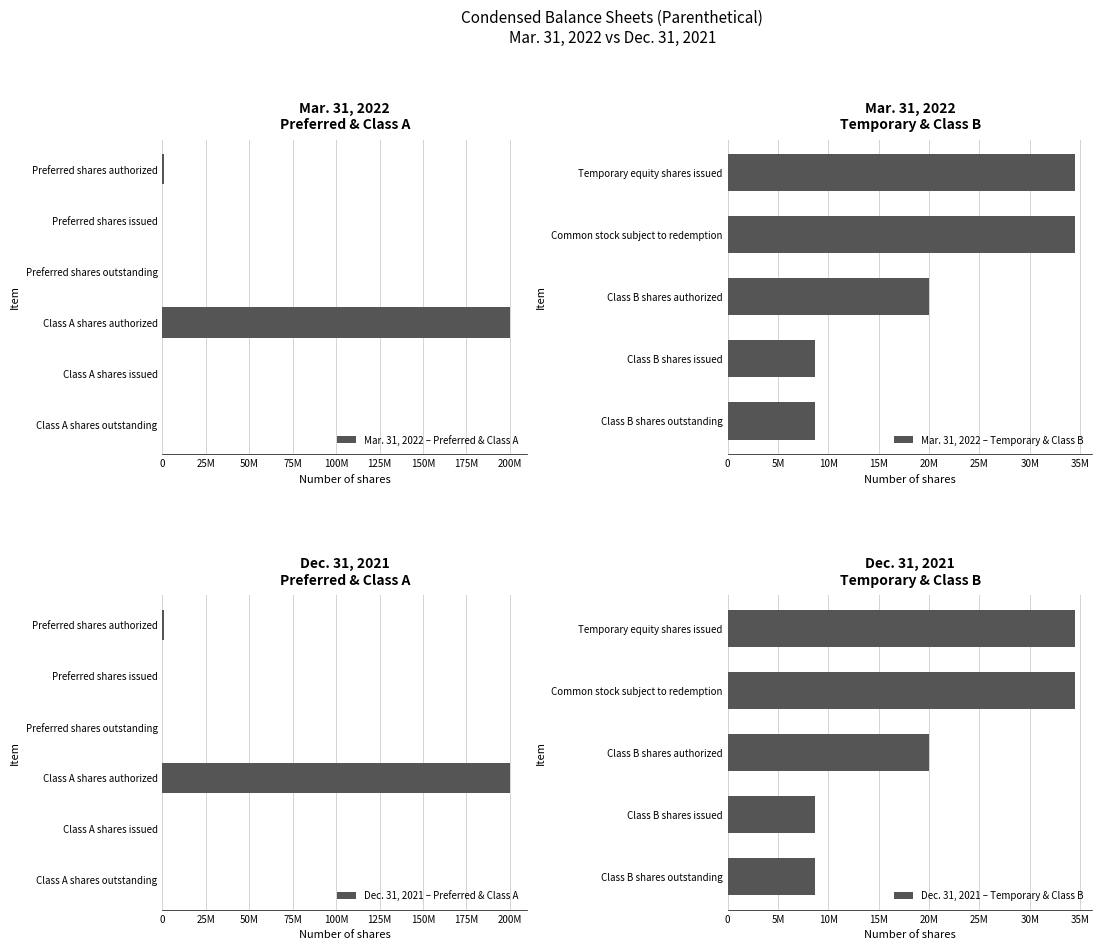

Is it true that Dec. 31, 2021 equals 5195751 at Class B shares outstanding?

False